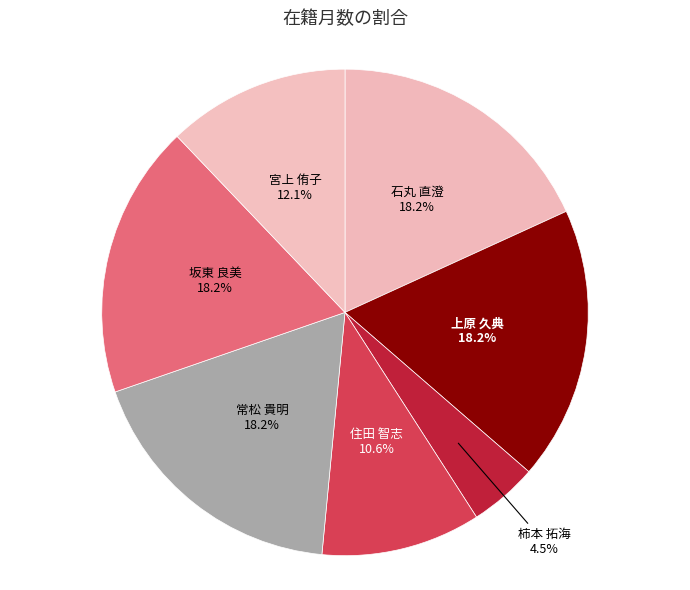

The 上原 久典 slice represents 18% of the pie. True or false?

True